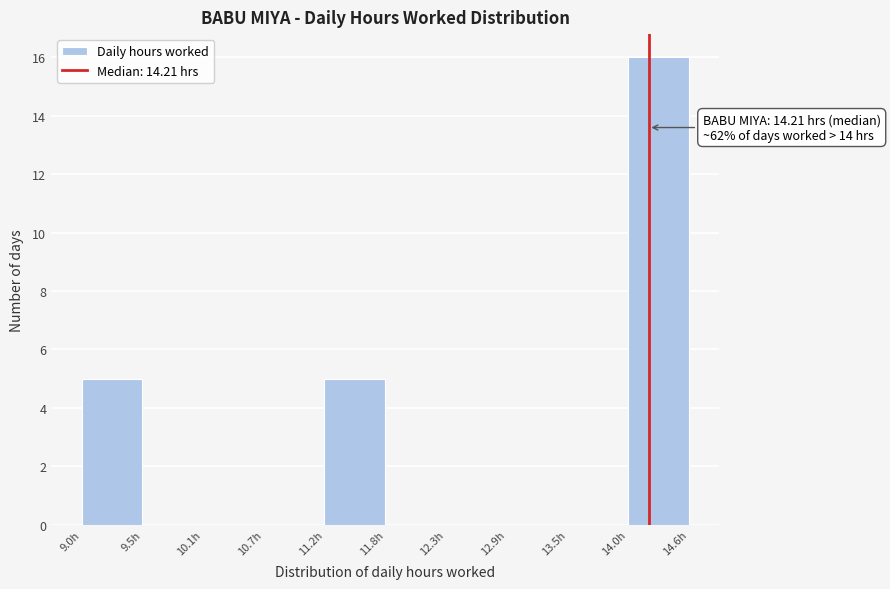

Over which range of the x-axis is the bar tallest?

14.02 to 14.58